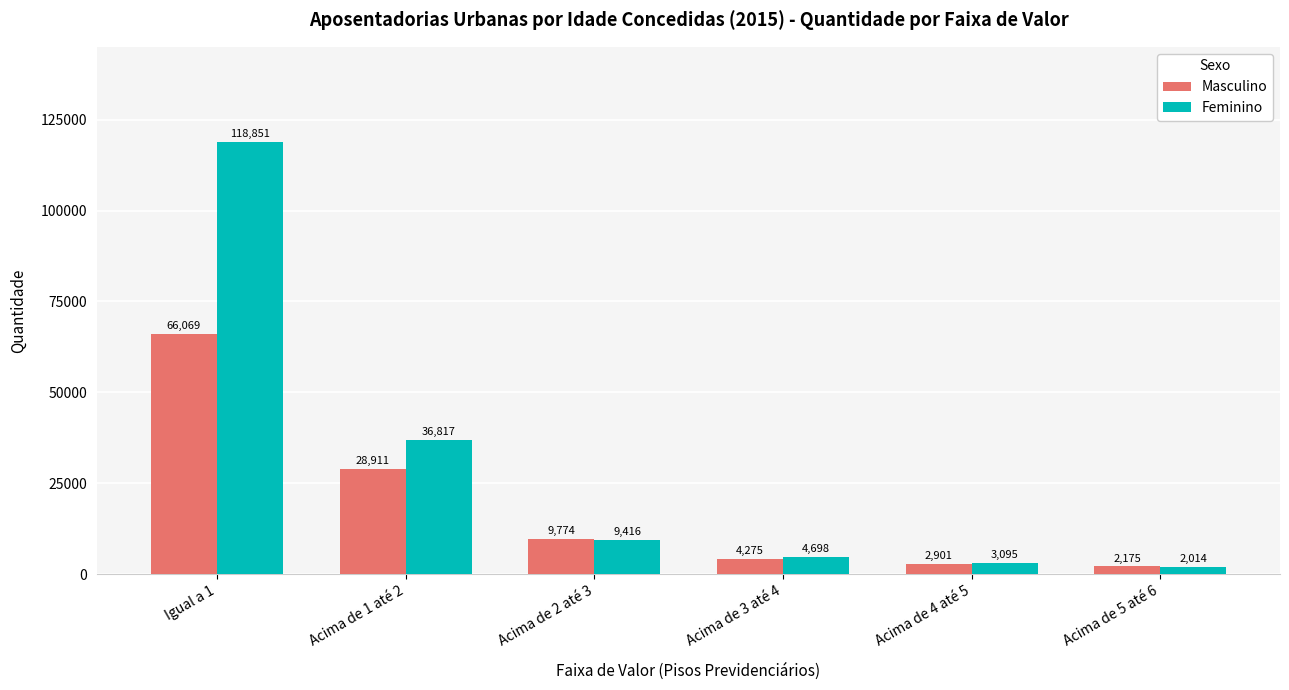

Which series has the largest total across all categories?

Feminino